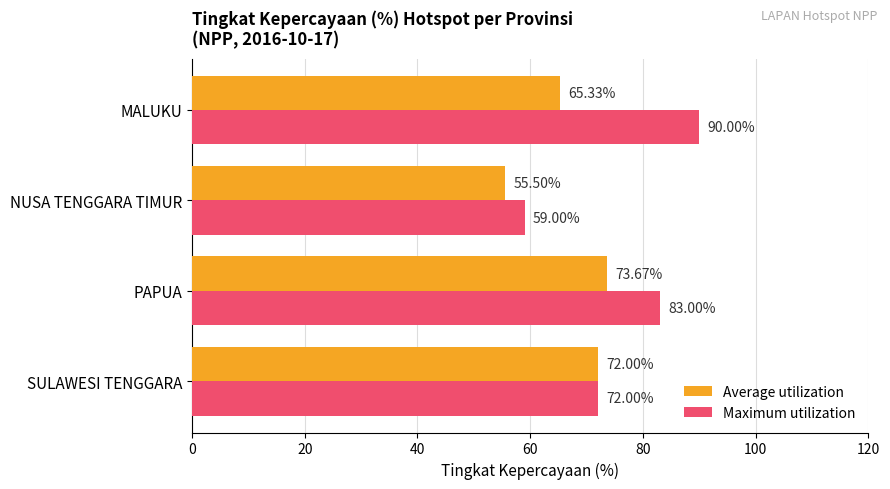

Between NUSA TENGGARA TIMUR and MALUKU, which series saw the biggest shift?

Maximum utilization